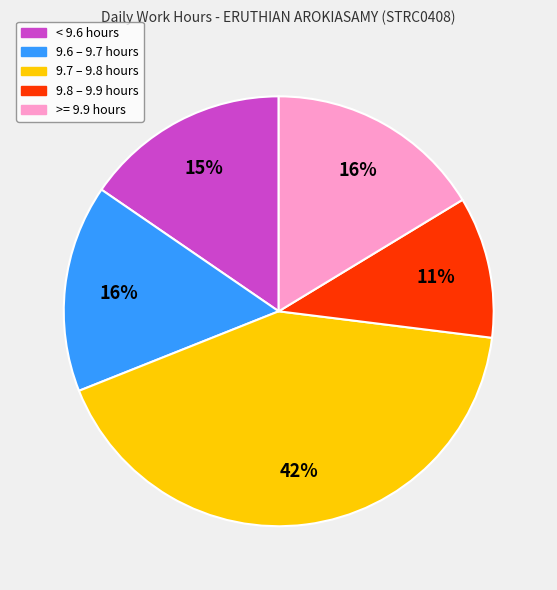

Do 9.7 – 9.8 hours and >= 9.9 hours together represent more than half of the pie?

Yes